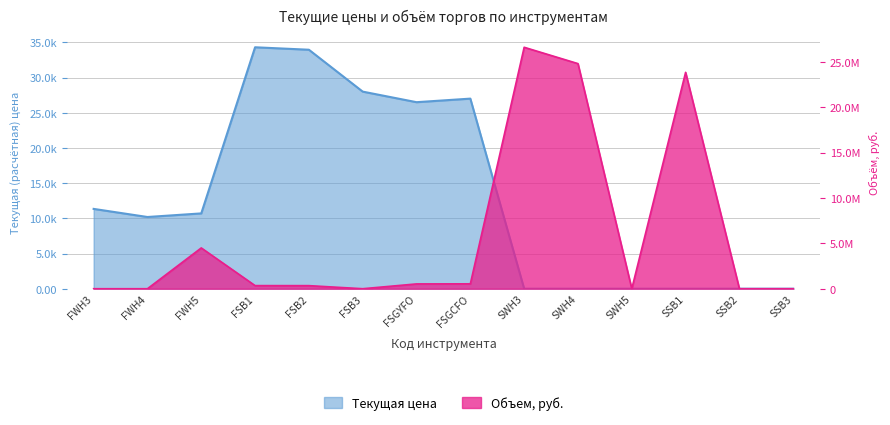

Rank the series by their maximum value, from highest to lowest.

Объем, руб., Текущая цена